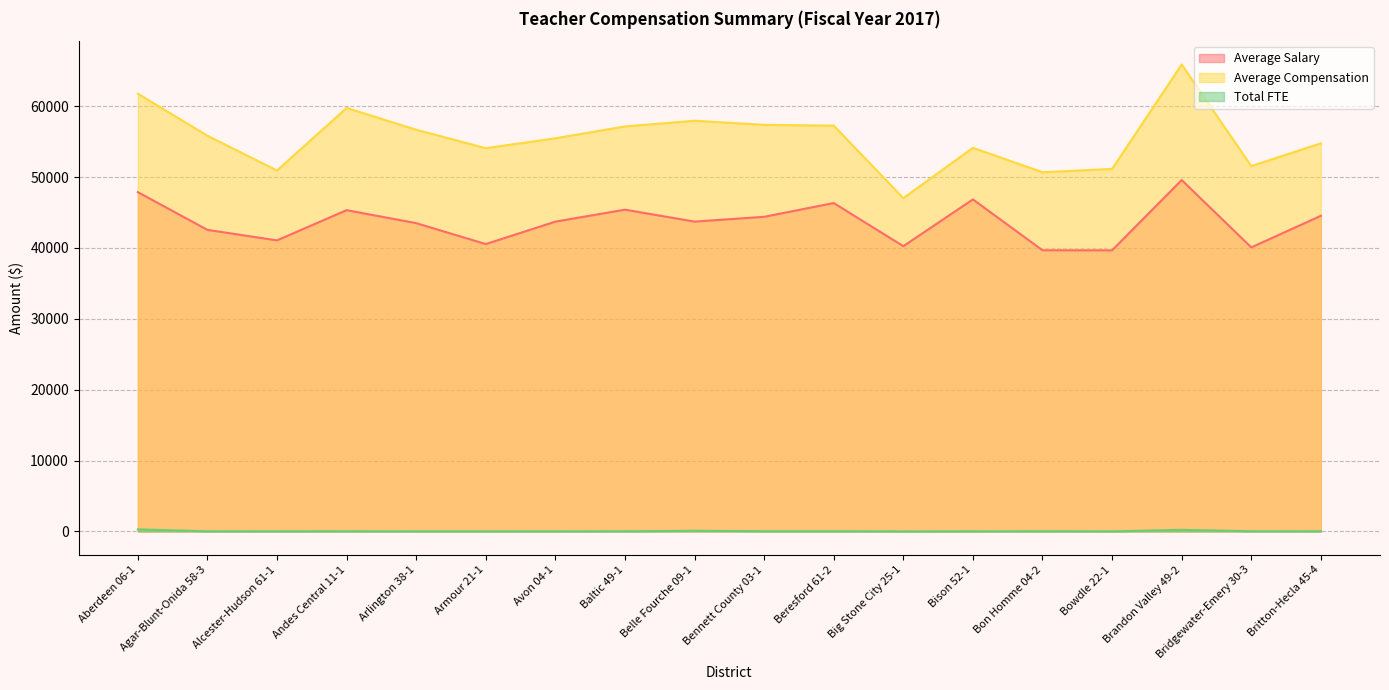

Which category has the highest value in the Average Salary series?

Brandon Valley 49-2